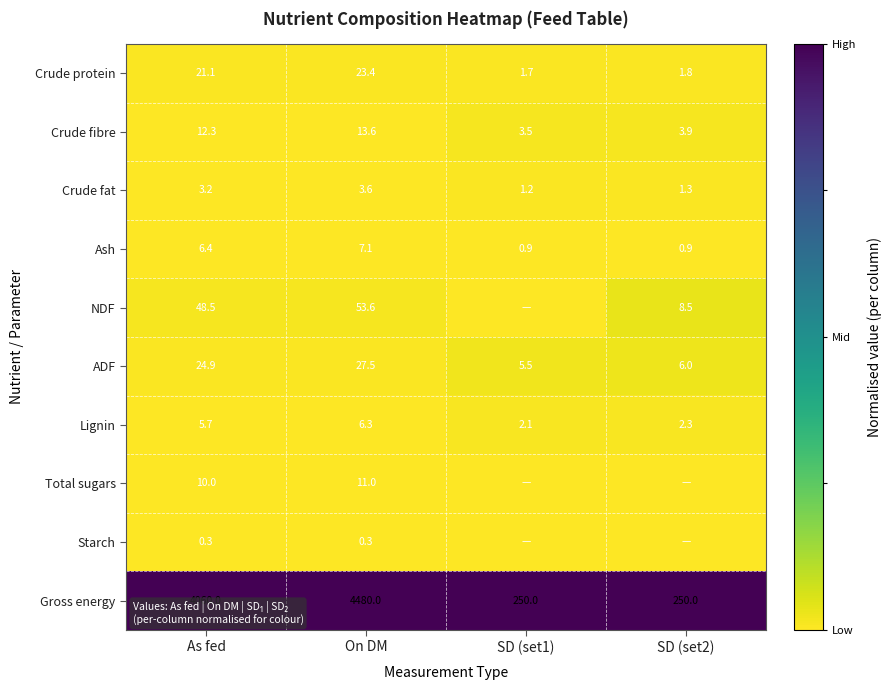

List the labels in order of Lignin value, smallest first.

SD (set1), SD (set2), As fed, On DM